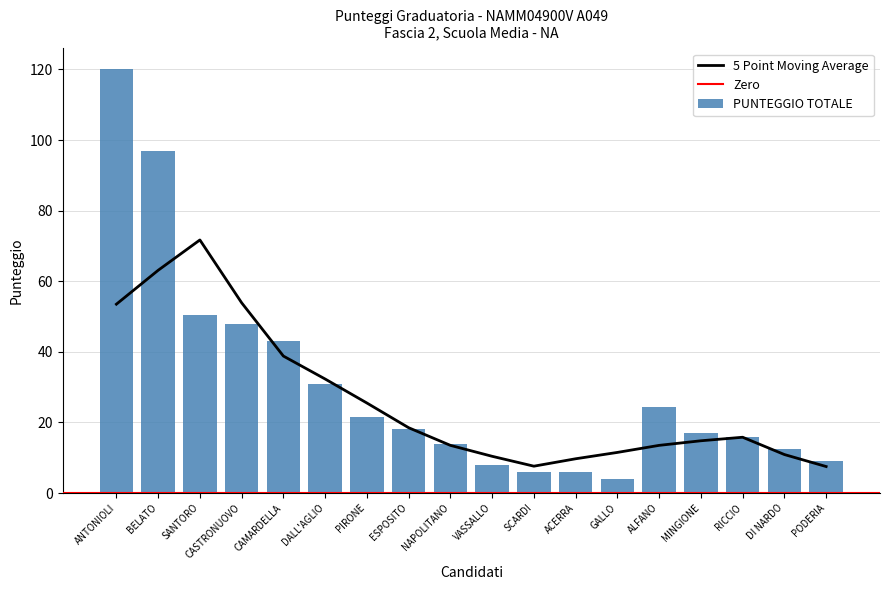

Is it true that PUNTEGGIO TOTALE equals 9.9 at ACERRA?

False